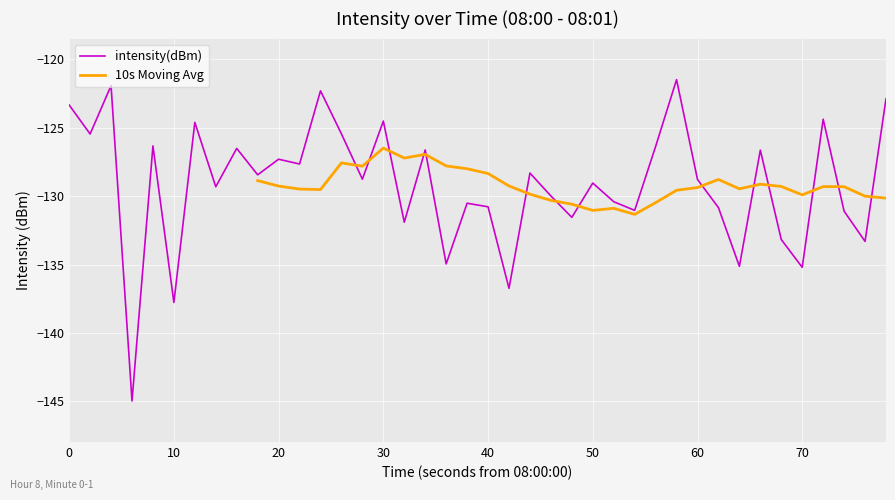

Reading right to left, extract all data points from this chart.

-122.9	-133.3	-131.1	-124.4	-135.2	-133.2	-126.6	-135.1	-130.8	-128.8	-121.5	-126.4	-131.0	-130.4	-129.0	-131.5	-130.0	-128.3	-136.7	-130.8	-130.5	-135.0	-126.6	-131.9	-124.5	-128.8	-125.5	-122.3	-127.7	-127.3	-128.4	-126.5	-129.3	-124.6	-137.8	-126.3	-145.0	-121.9	-125.5	-123.3